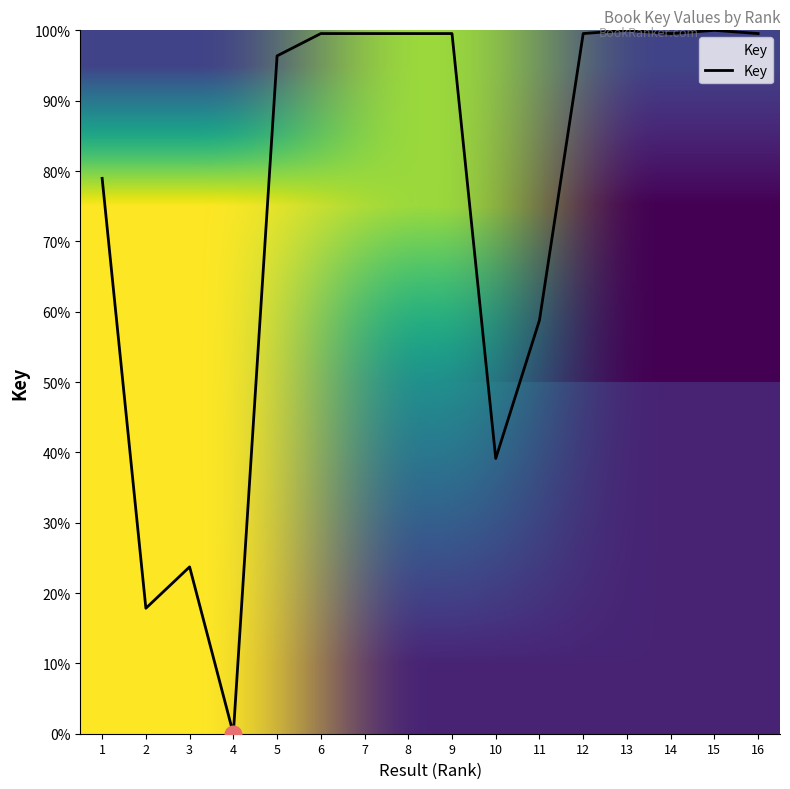

The chart shows a value of 39.1 at 10. True or false?

True